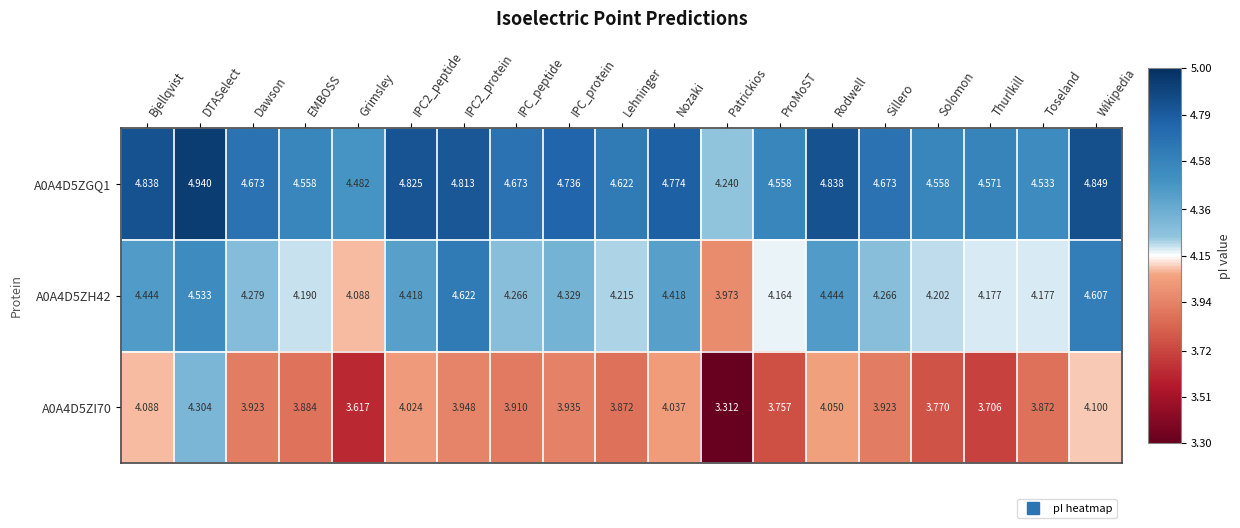

Is the value of A0A4D5ZH42 at Solomon greater than the value of A0A4D5ZI70 at Solomon?

Yes